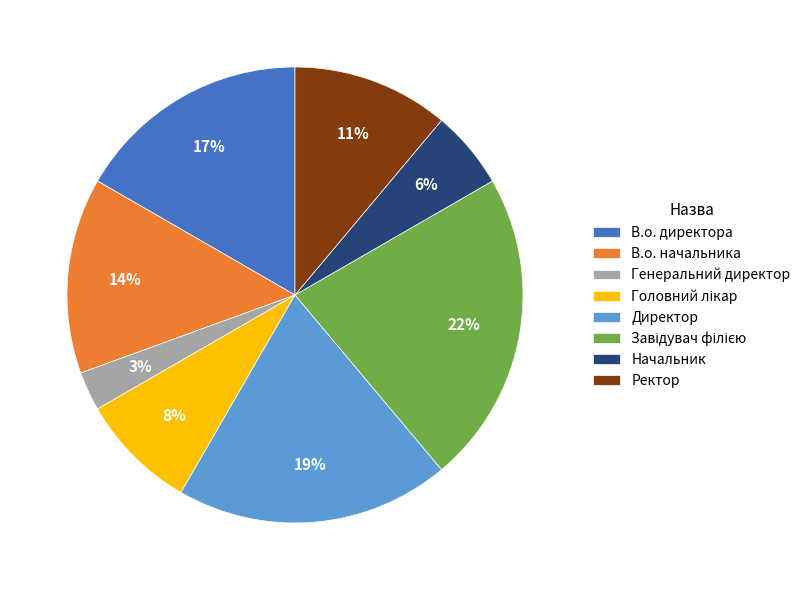

How many segments does this pie chart have?

8